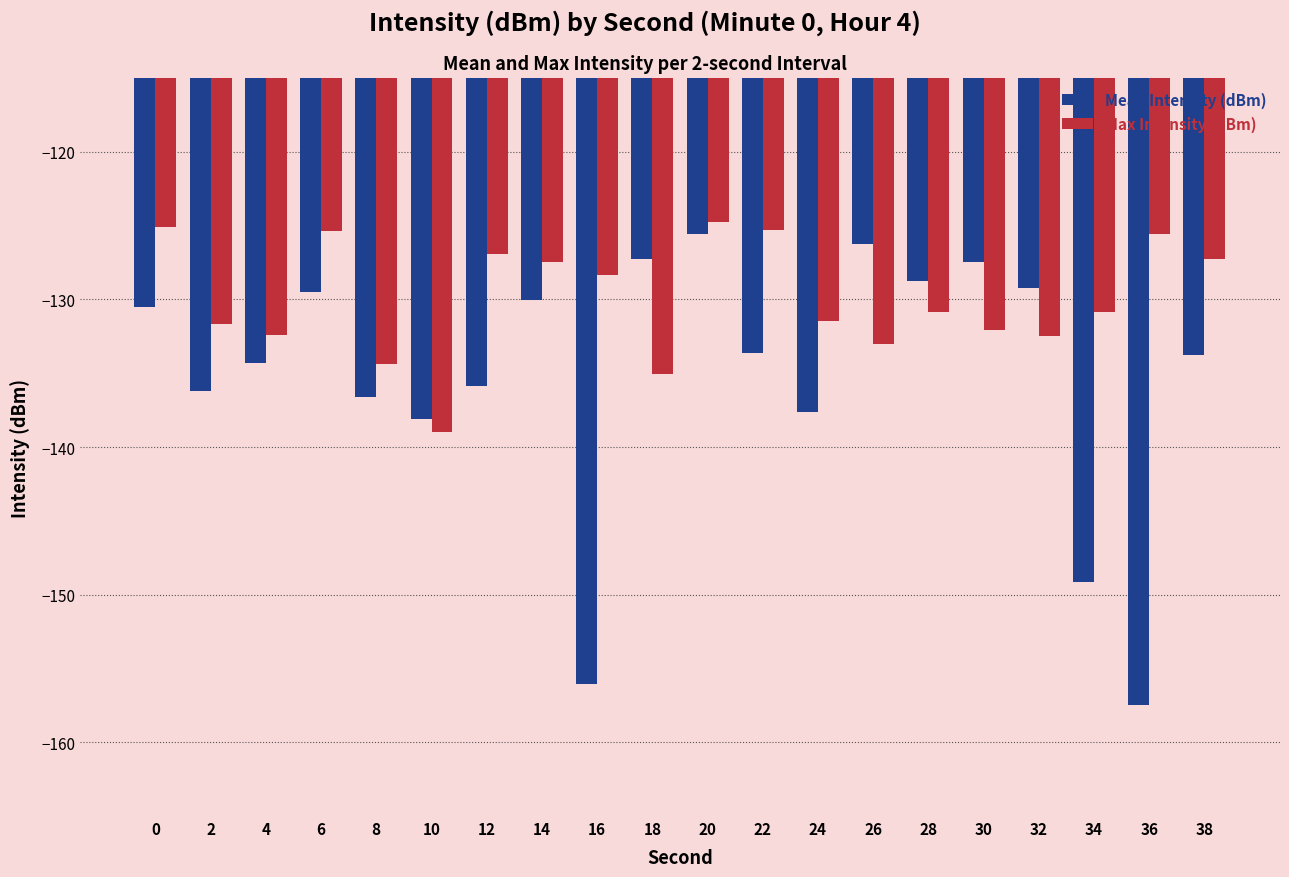

Which series has the widest spread of values?

Mean Intensity (dBm)